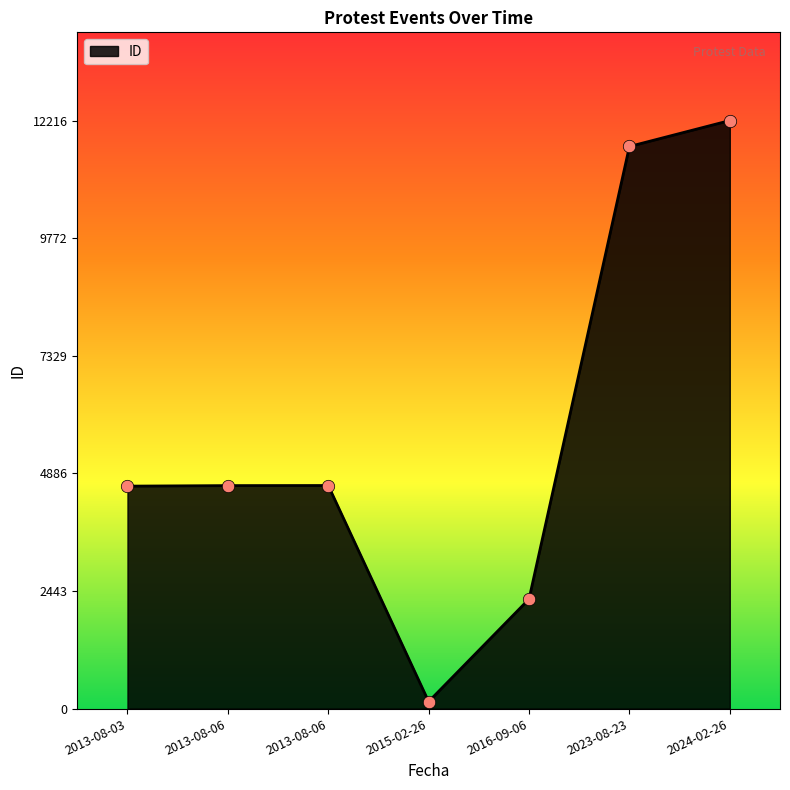

Is this an area chart (filled region under the line)?

Yes